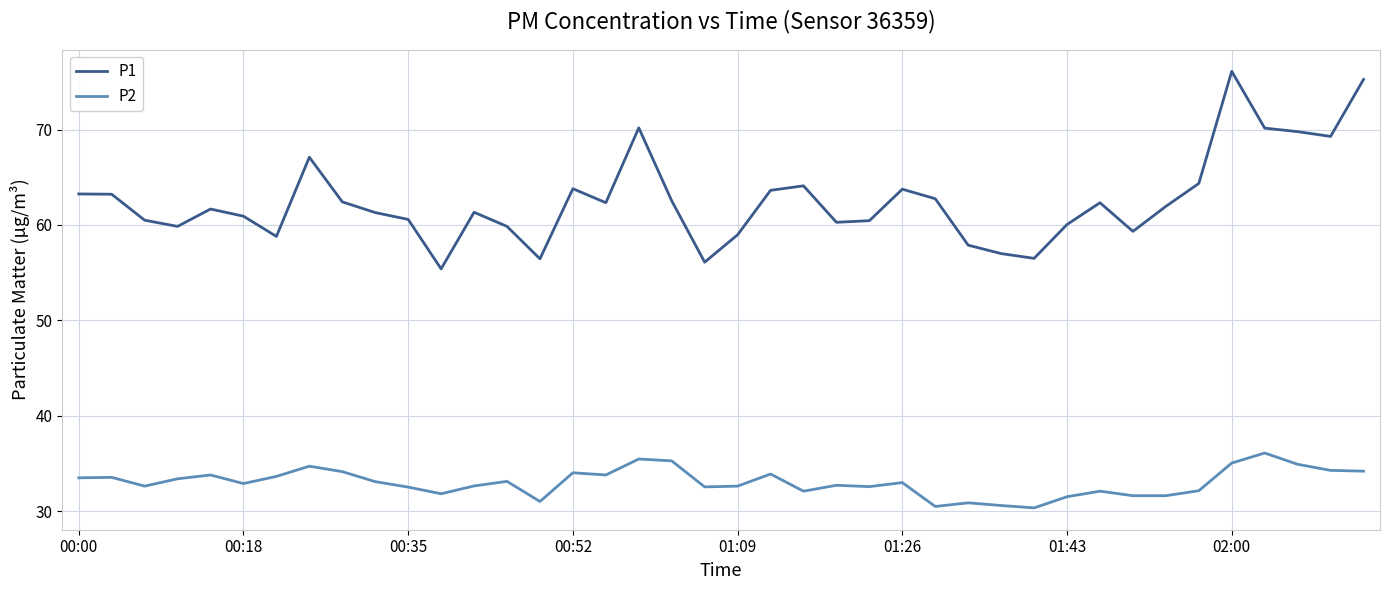

What is the difference between the maximum and minimum values in the P1 series?

20.7